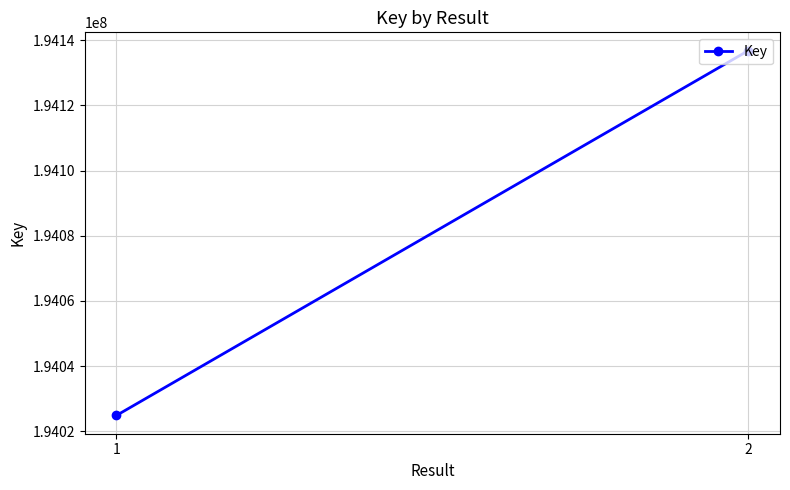

Reading right to left, list all the values displayed in this chart.

2=194136829	1=194024817